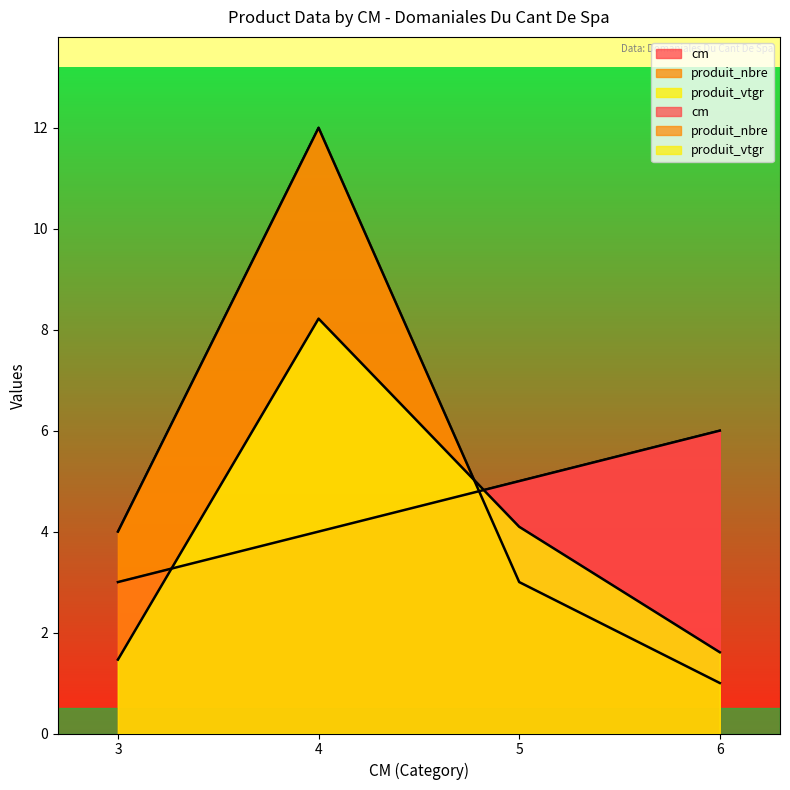

Which label corresponds to the largest value in the chart?

4